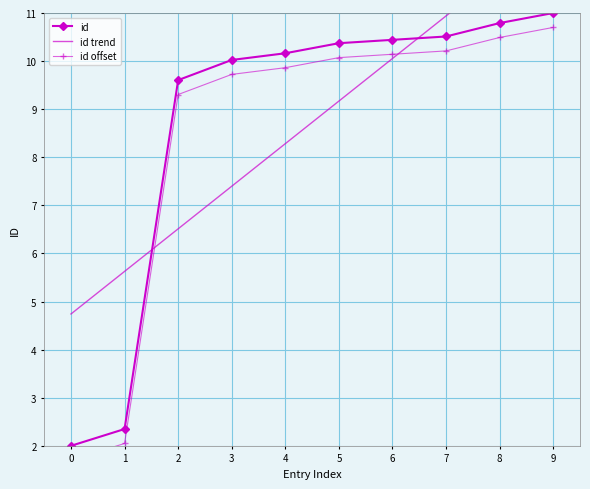

Which series ends up on top after the final intersection of id trend and id offset?

id trend